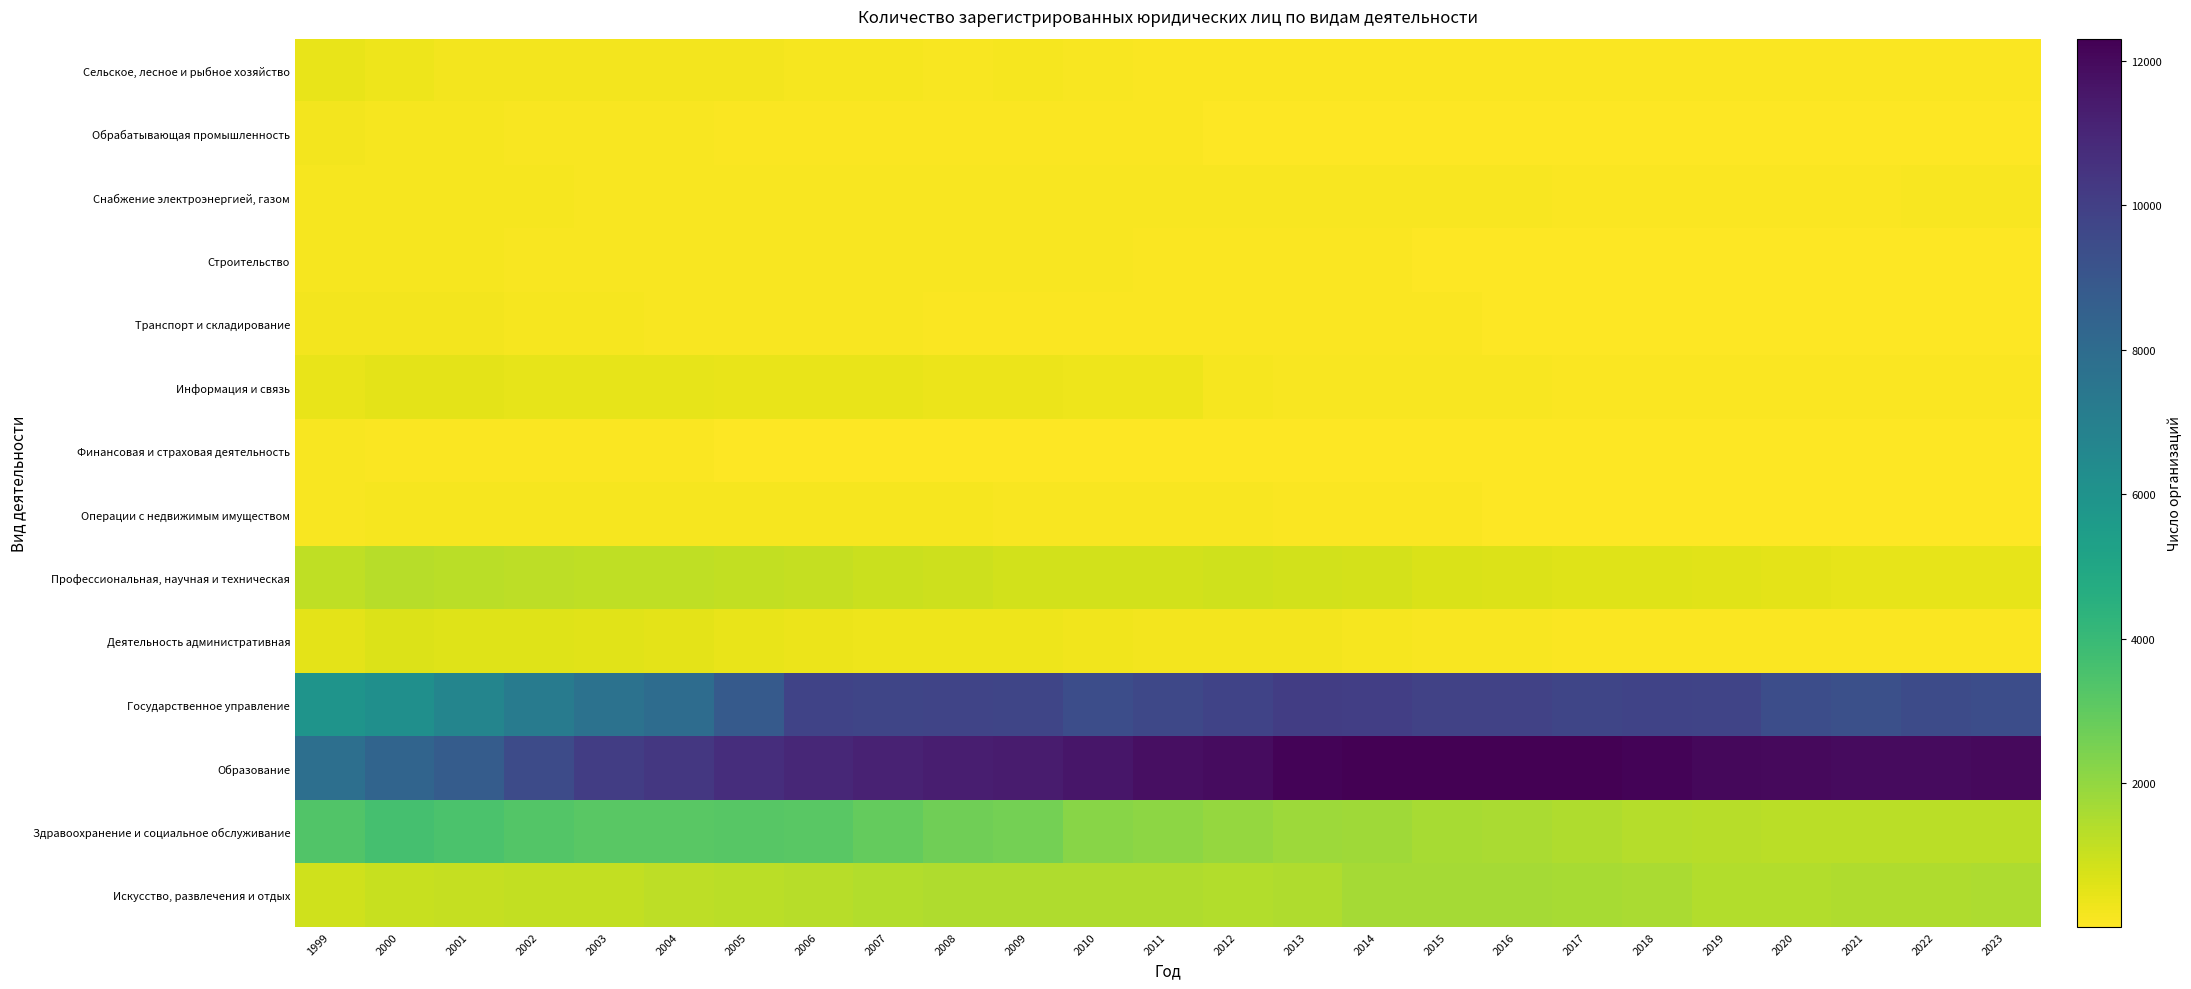

Between 2018 and 2005, which is larger?

2005